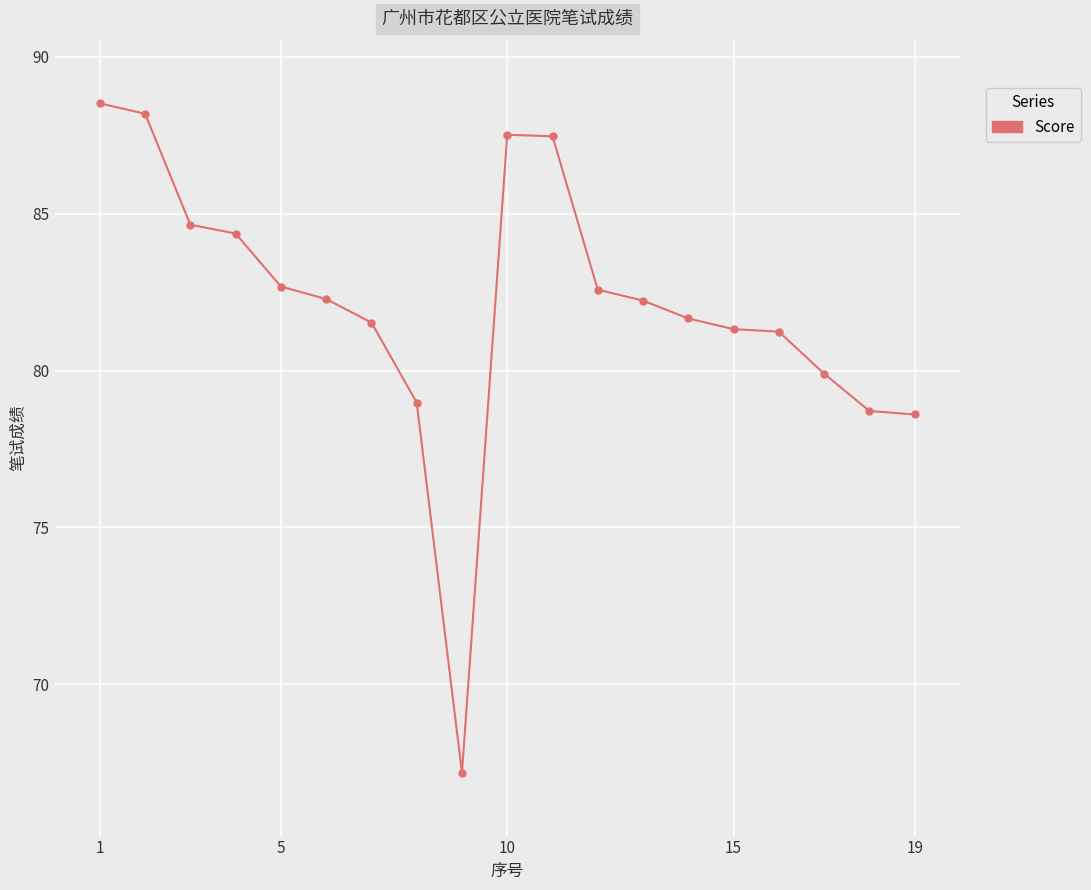

What is the difference between the maximum and second lowest values?

9.9